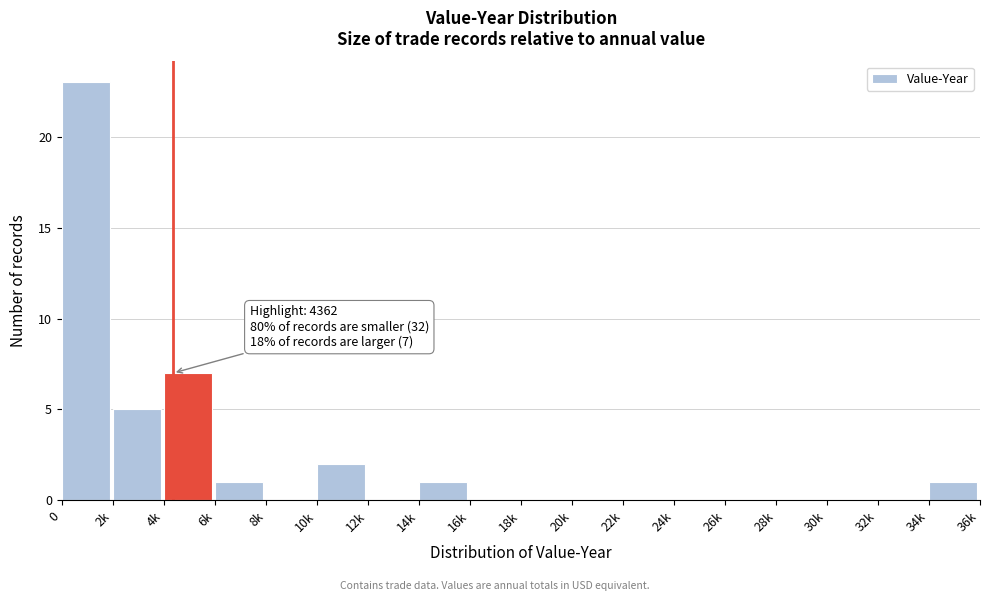

Reading right to left, list all the values displayed in this chart.

34k=1	32k=0	30k=0	28k=0	26k=0	24k=0	22k=0	20k=0	18k=0	16k=0	14k=1	12k=0	10k=2	8k=0	6k=1	4k=7	2k=5	0=23